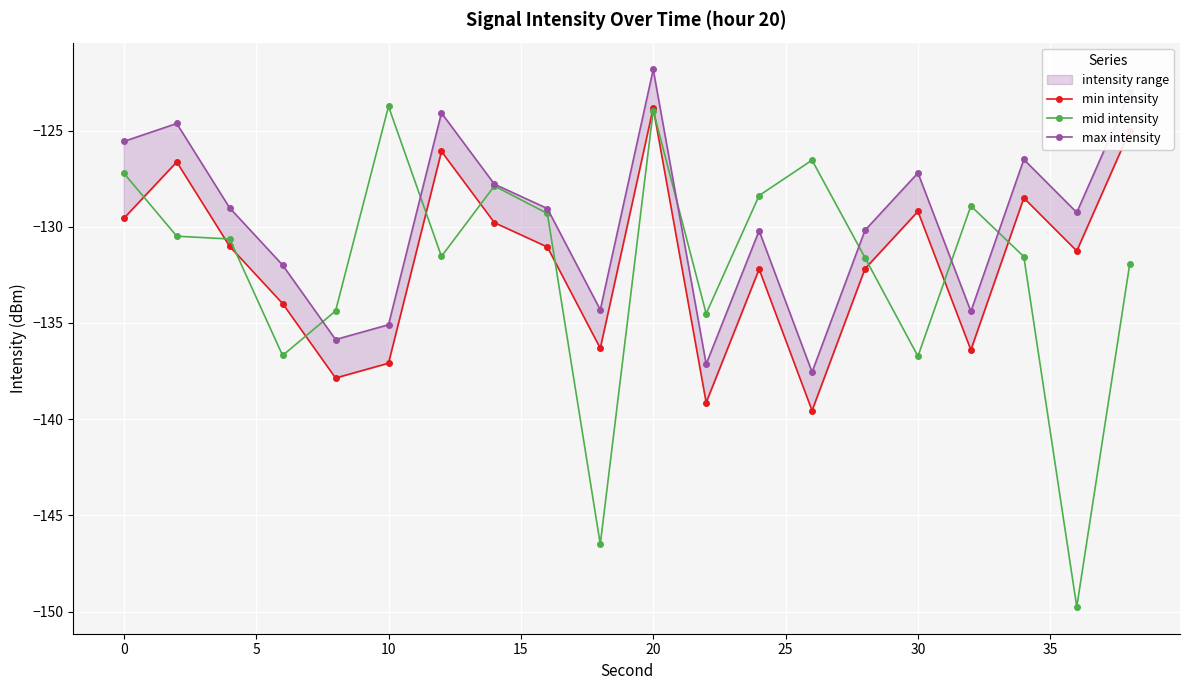

What is the maximum value for mid intensity?

-123.7